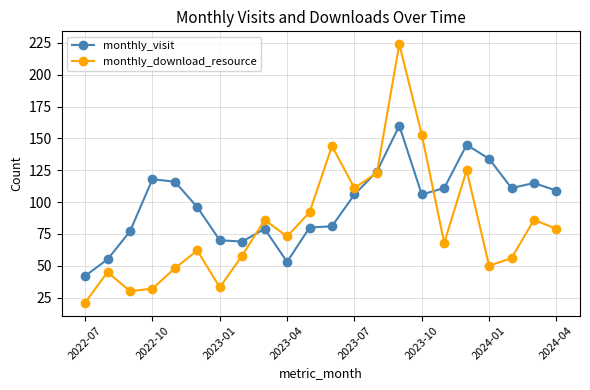

True or false: monthly_download_resource has more than 1 interior local peaks.

True